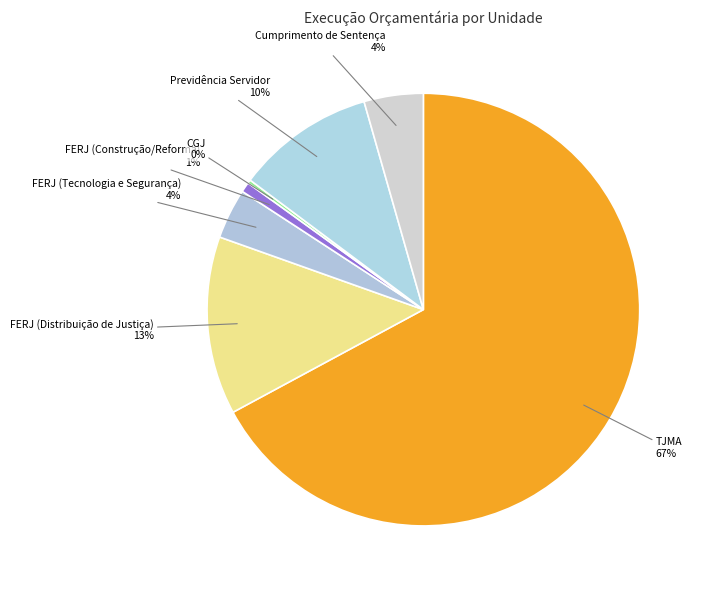

Is the sum of Cumprimento de Sentença and FERJ (Distribuição de Justiça) greater than half?

No